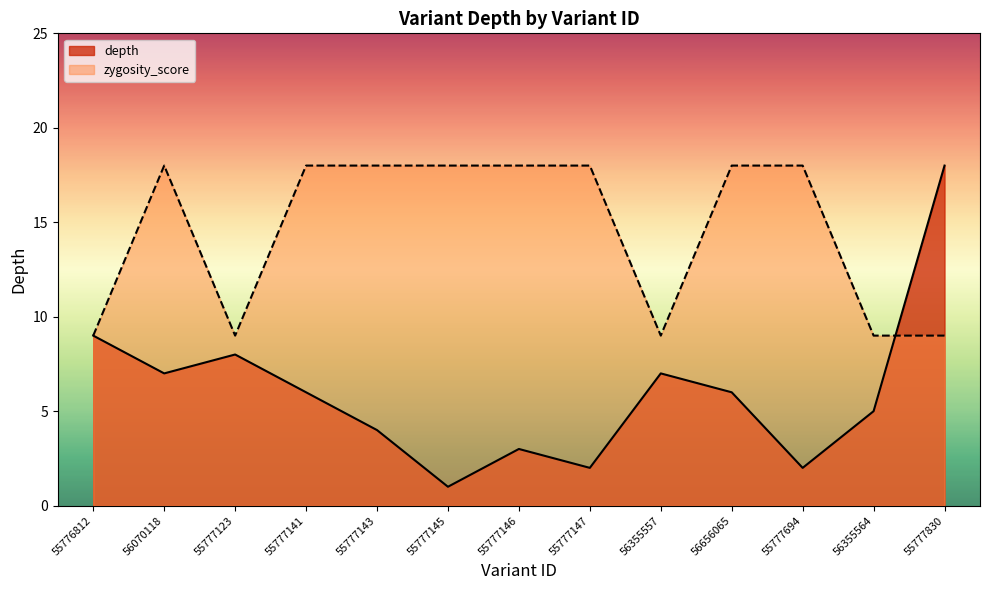

Read the zygosity_score value at 55777143.

18